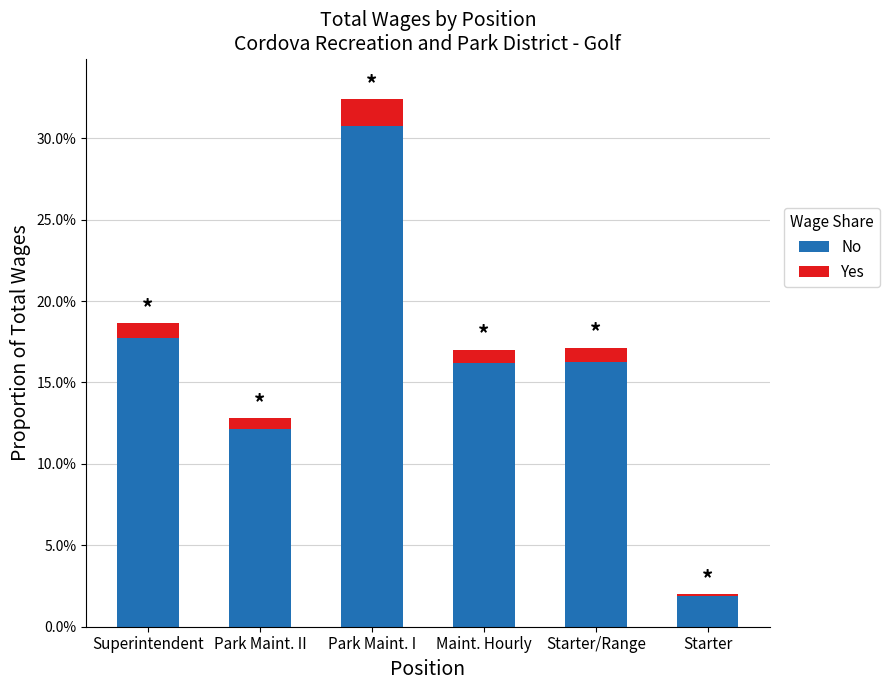

Rank the series by their average value, from highest to lowest.

No, Yes